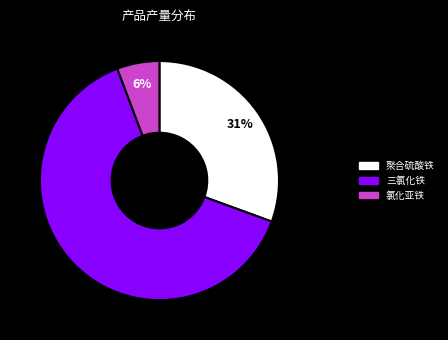

To the nearest percent, what is the combined percentage of 聚合硫酸铁 and 三氯化铁?

94%